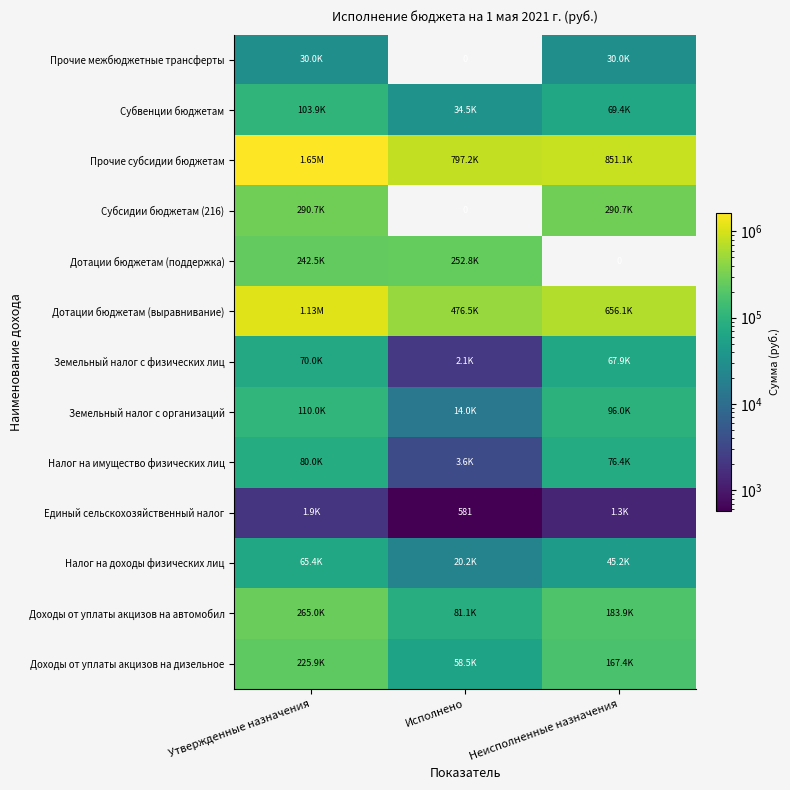

What is the spread (max minus min) of values at Исполнено?

796665.1